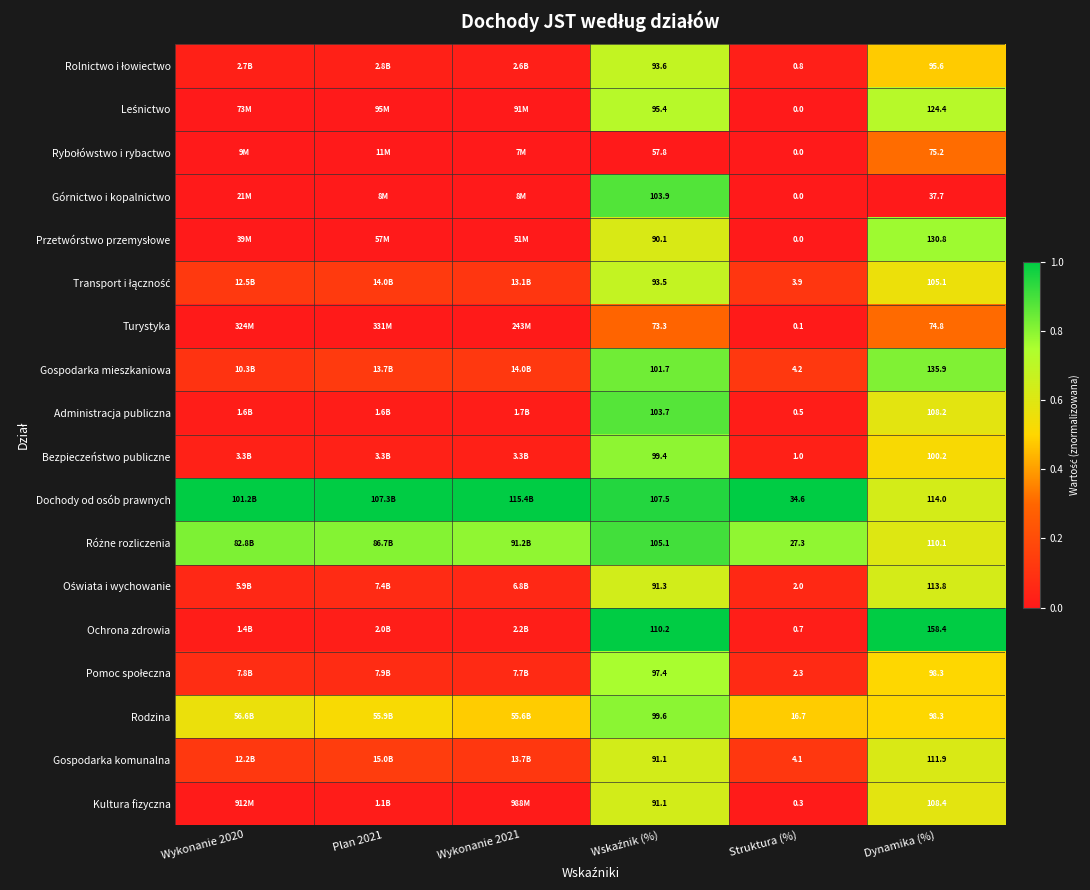

At which label does Bezpieczeństwo publiczne reach its peak?

Wskaźnik (%)